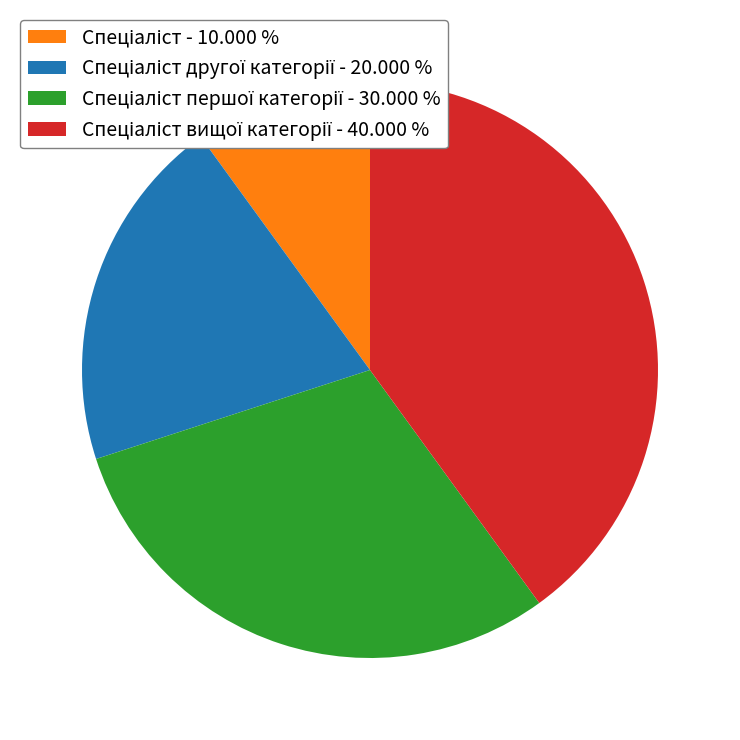

Is there any slice that represents more than half of the pie?

No